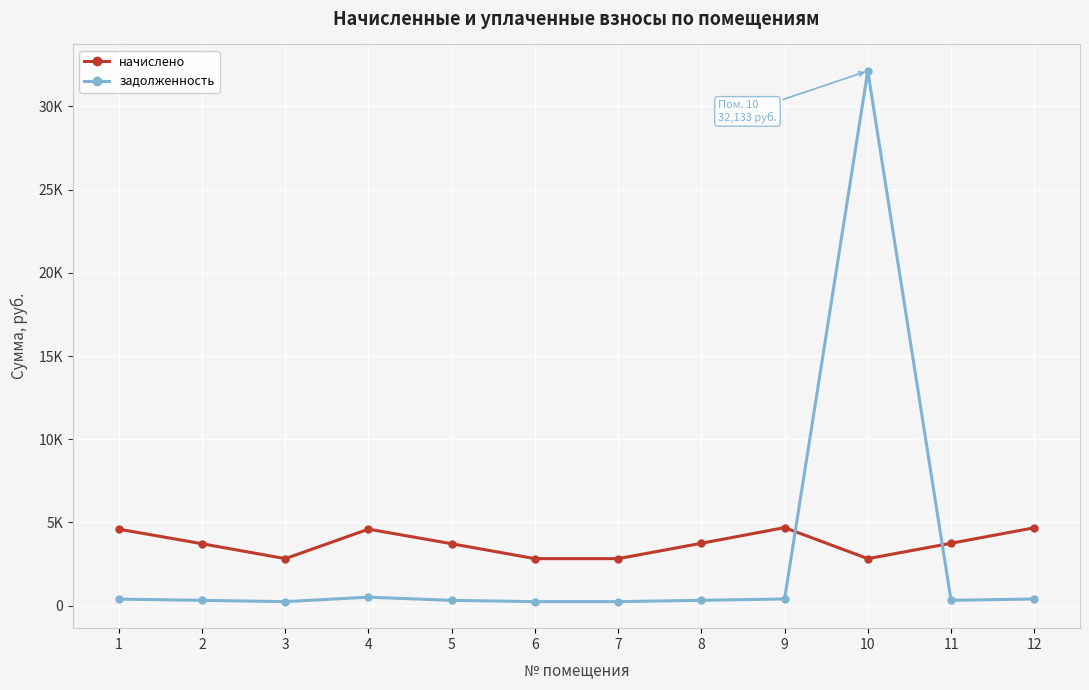

Is this an area chart (filled region under the line)?

No